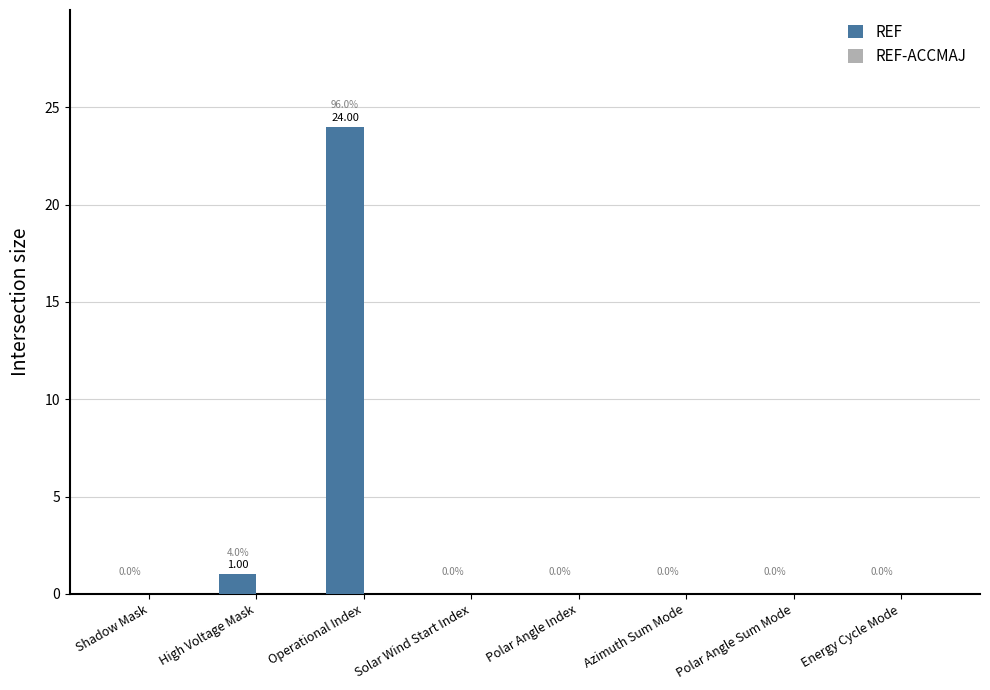

Which category has the highest value across all series?

Operational Index